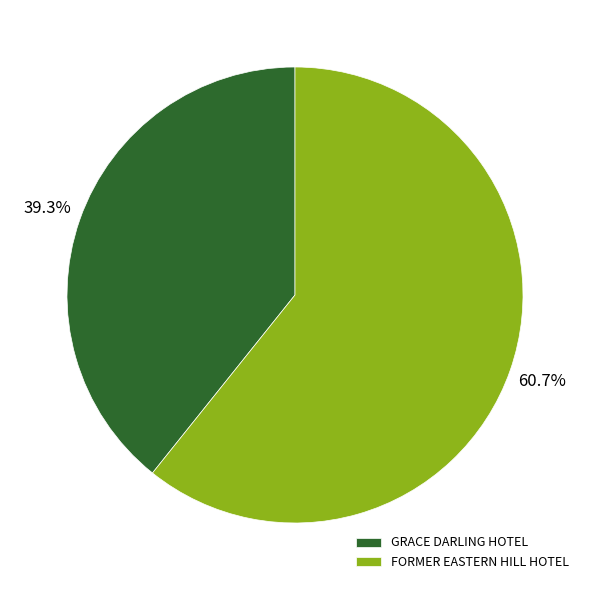

How many slices are in this pie chart?

2